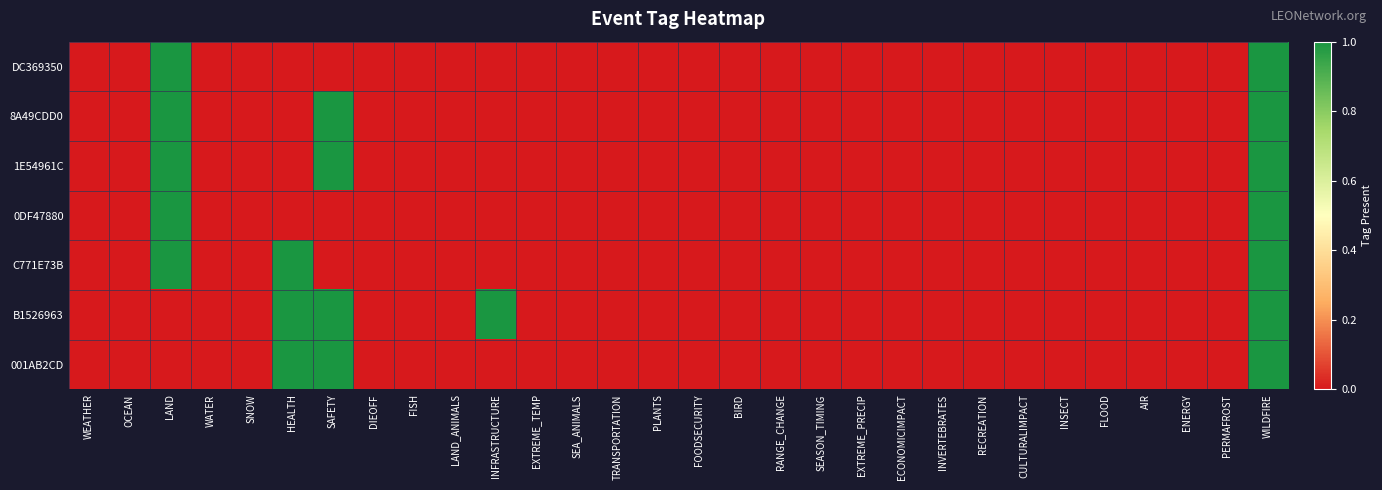

Rank the series by their maximum value, from lowest to highest.

DC369350, 8A49CDD0, 1E54961C, 0DF47880, C771E73B, B1526963, 001AB2CD